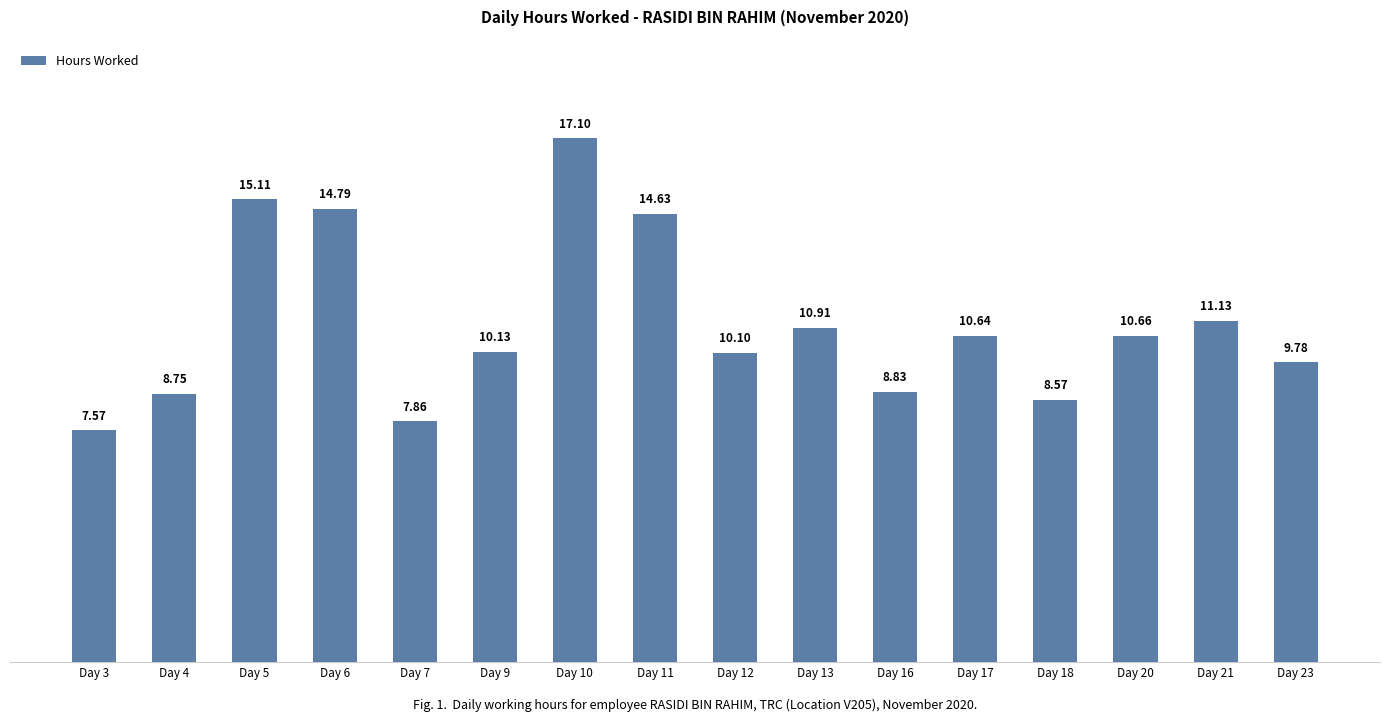

What is the sum of all values?

176.6